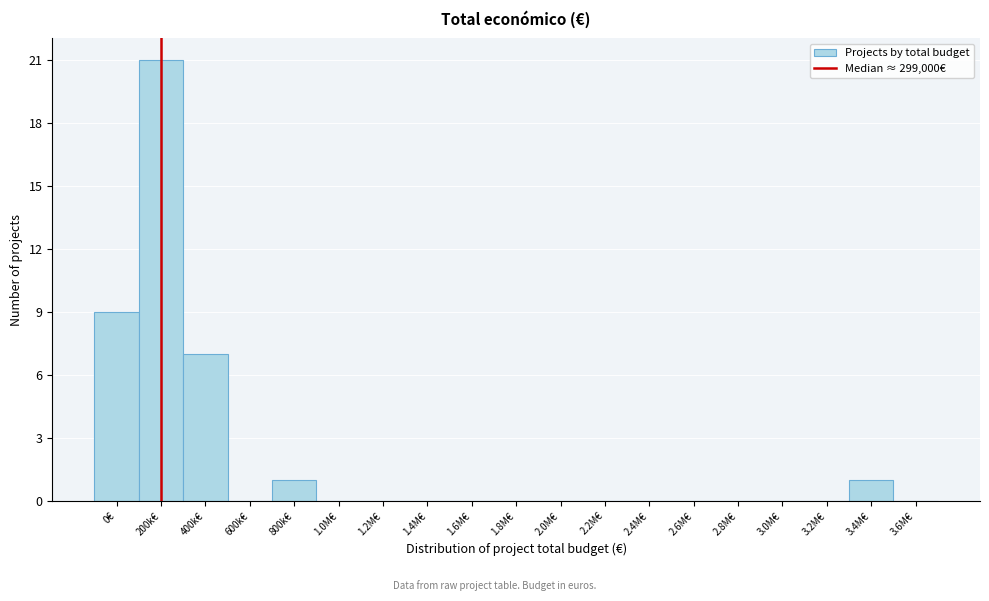

Reading right to left, transcribe all the data shown in this chart.

3.6M€=0	3.4M€=1	3.2M€=0	3.0M€=0	2.8M€=0	2.6M€=0	2.4M€=0	2.2M€=0	2.0M€=0	1.8M€=0	1.6M€=0	1.4M€=0	1.2M€=0	1.0M€=0	800k€=1	600k€=0	400k€=7	200k€=21	0€=9